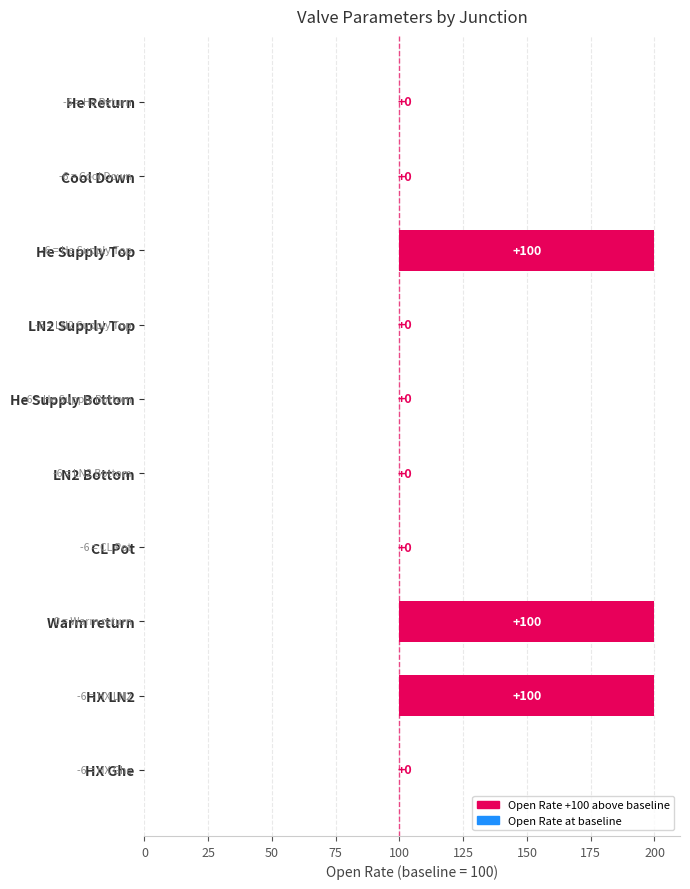

At how many categories does at least one series exceed 3?

3